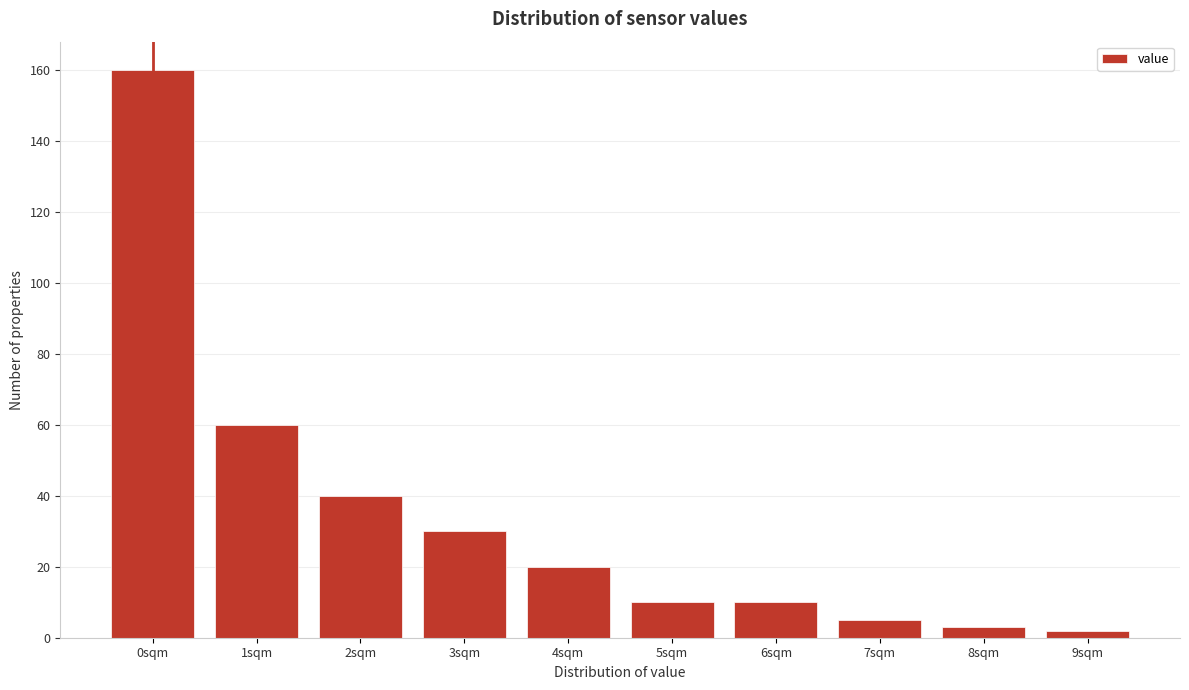

Reading left to right, what are all the values shown in this chart?

0sqm=160	1sqm=60	2sqm=40	3sqm=30	4sqm=20	5sqm=10	6sqm=10	7sqm=5	8sqm=3	9sqm=2